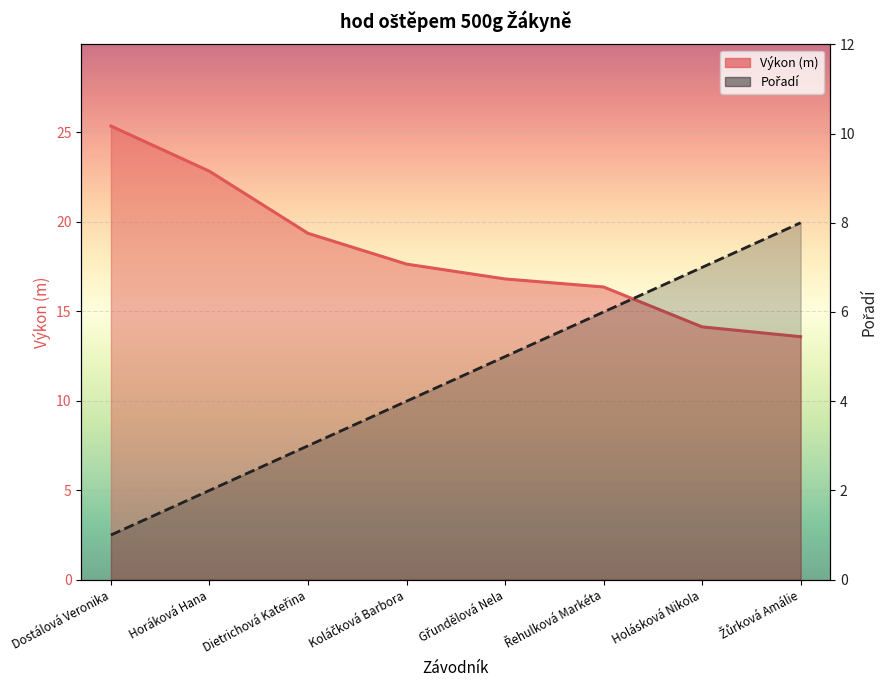

Between Dietrichová Kateřina and Gřundělová Nela, which series saw the biggest shift?

Výkon (line)